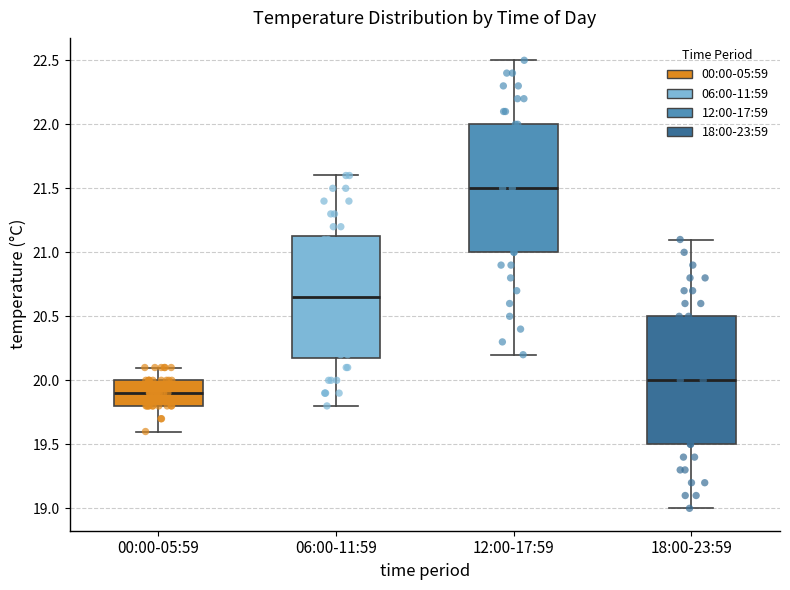

Where does the lower whisker of the box for 06:00-11:59 end on the y-axis? The values are not printed on the chart, so give them approximately, as read against the axis.

19.80